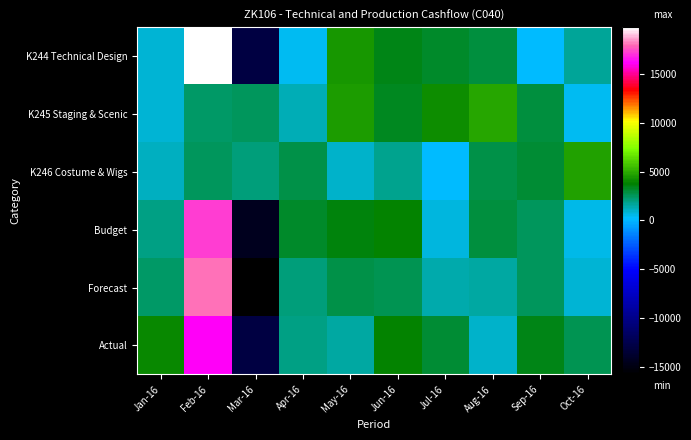

At Jun-16, list the series in order from largest to smallest.

Actual, Budget, K244 Technical Design, K245 Staging & Scenic, Forecast, K246 Costume & Wigs